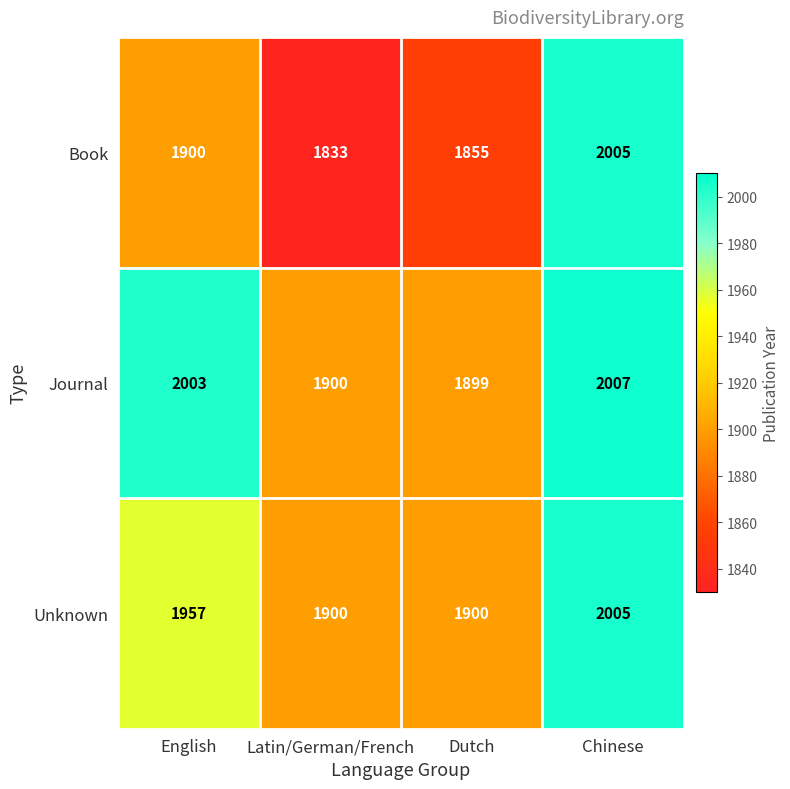

Is it true that Journal equals 3100 at Dutch?

False